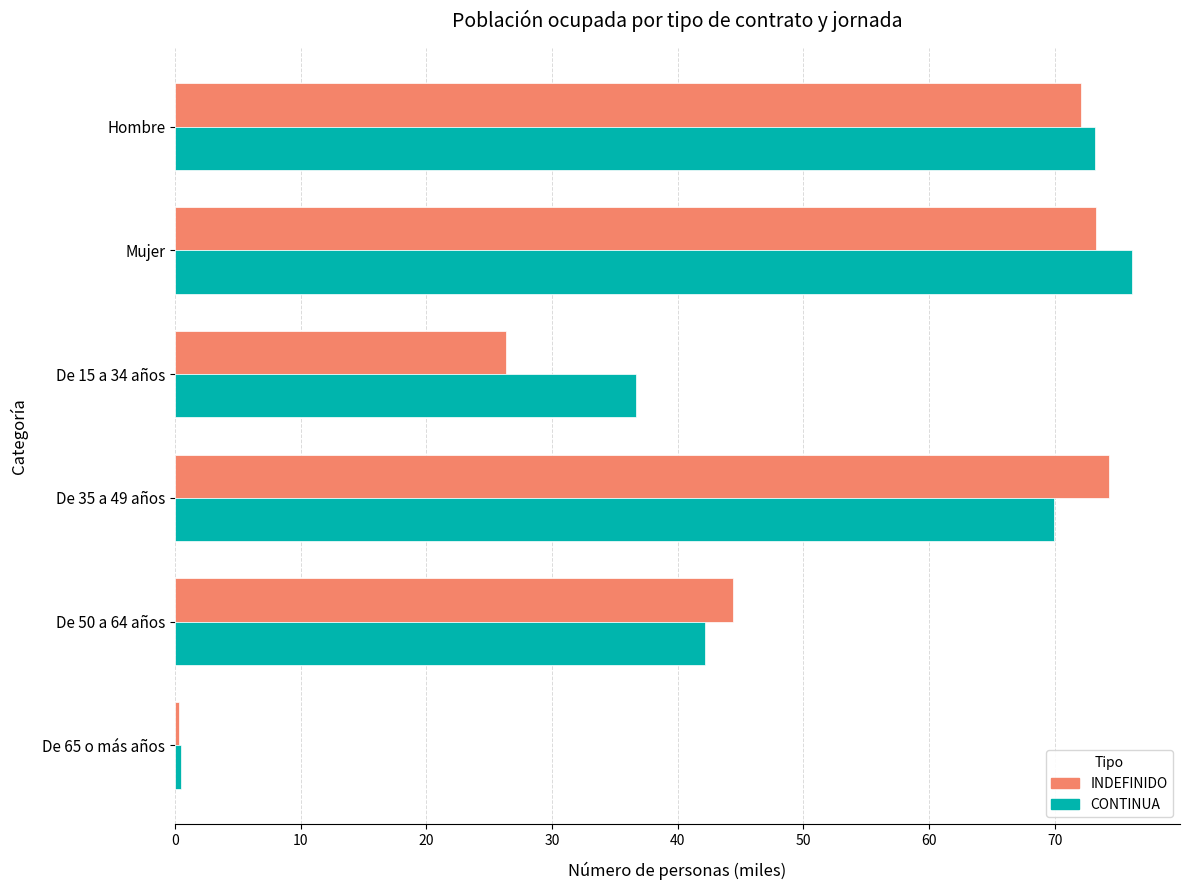

What is the highest value of the INDEFINIDO series?

74.3